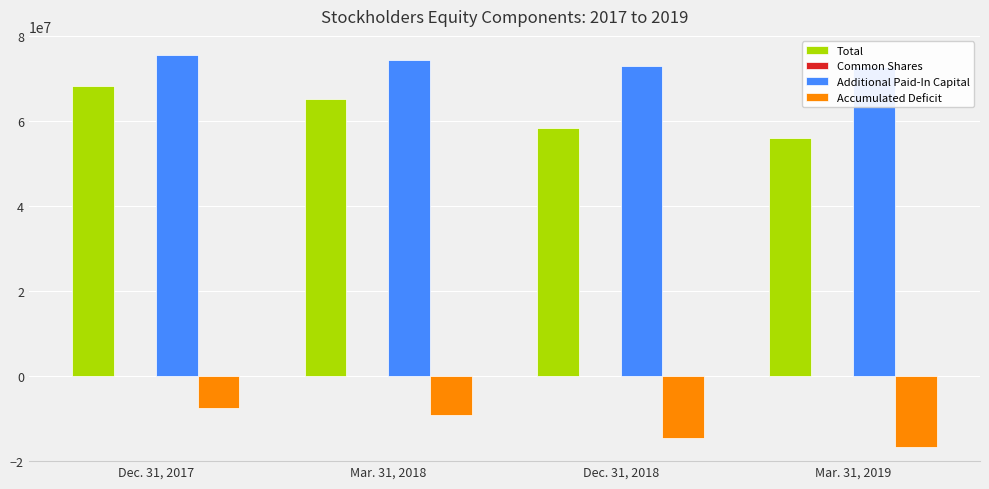

What are all the series names shown in the legend?

Total, Common Shares, Additional Paid-In Capital, Accumulated Deficit